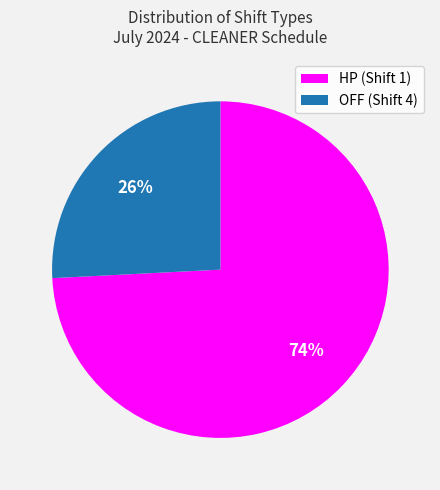

To the nearest percent, what percentage of the pie is OFF (Shift 4)?

26%